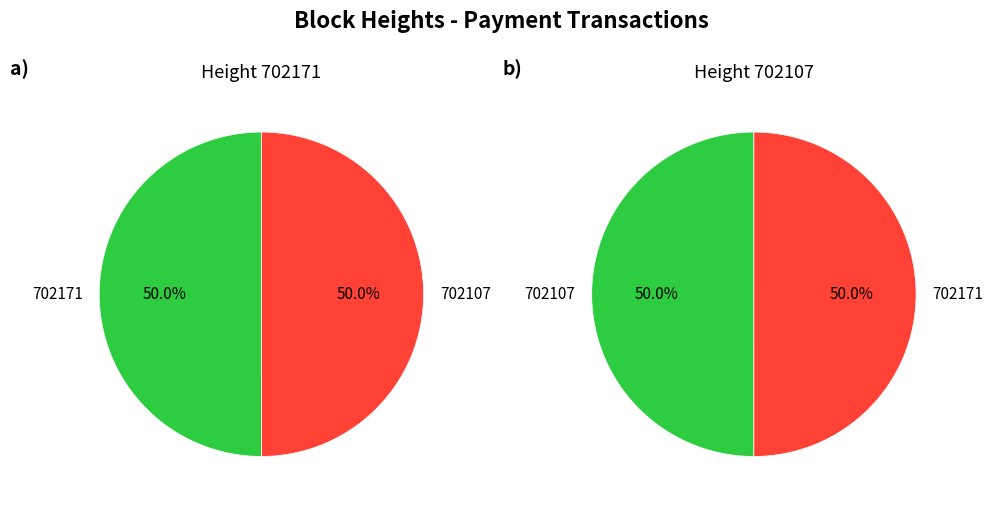

What is the ratio of the value at 702107 to the value at 702171?

1.0